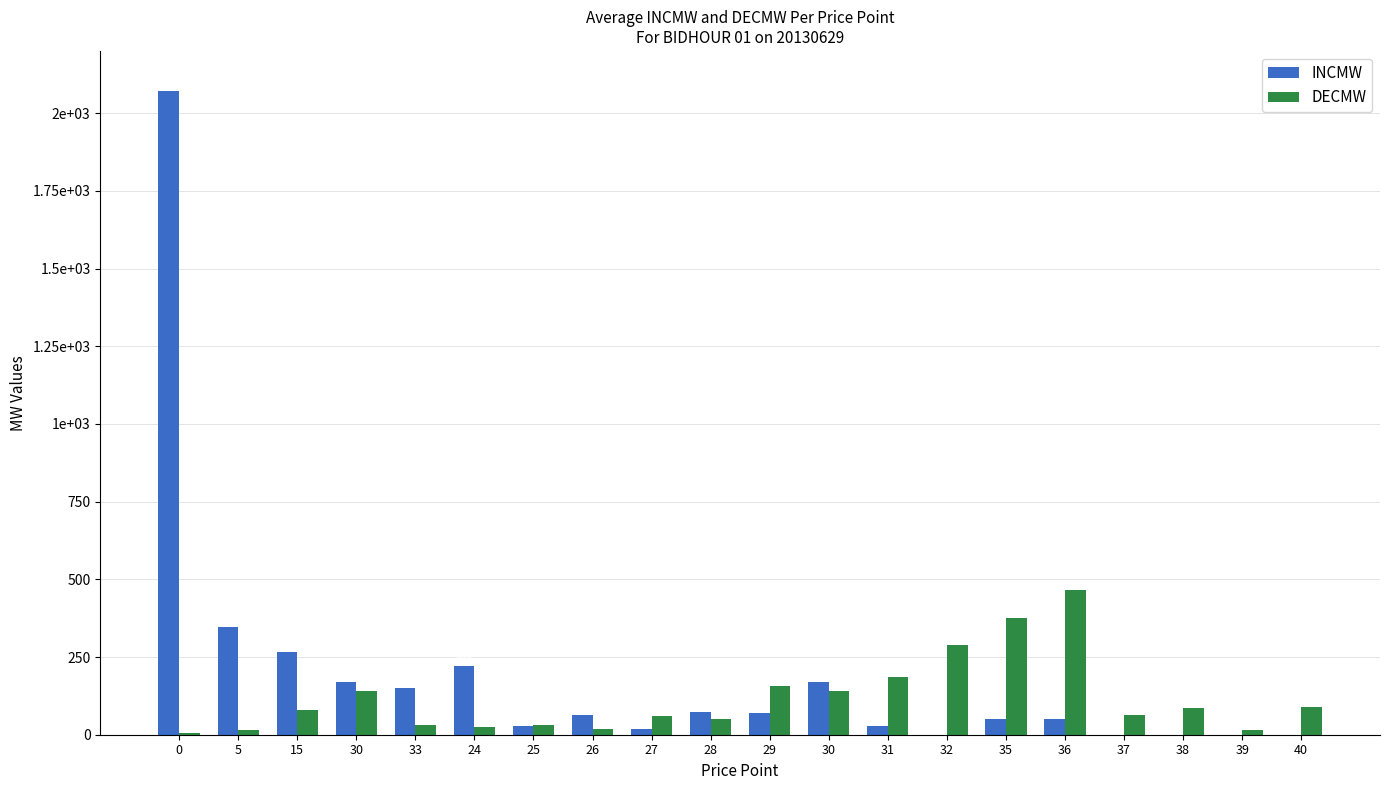

What is the spread (max minus min) of values at 27?

42.0